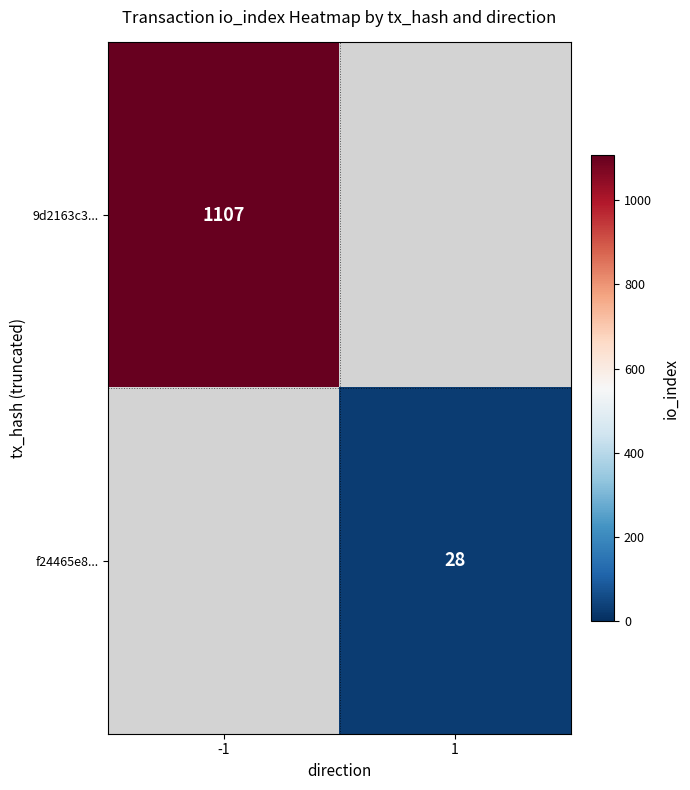

True or false: f24465e8... has a value of 28 at 1.

True